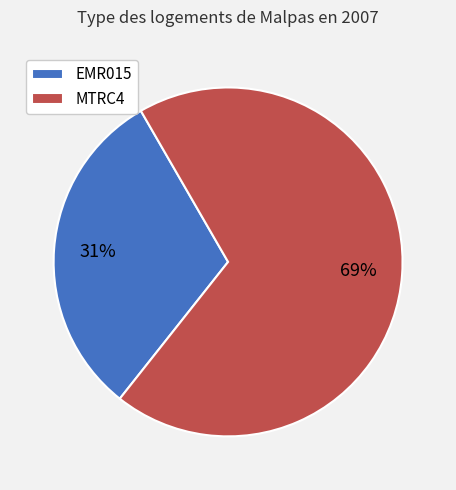

What percentage is the MTRC4 slice, to the nearest percent?

69%